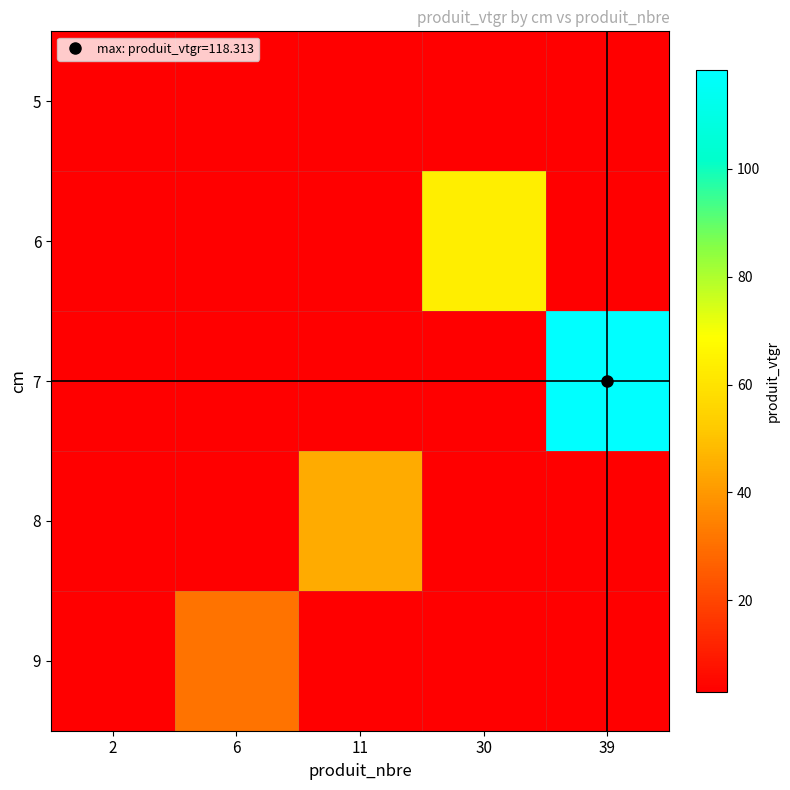

What is the spread (max minus min) of values at 2?

3.0